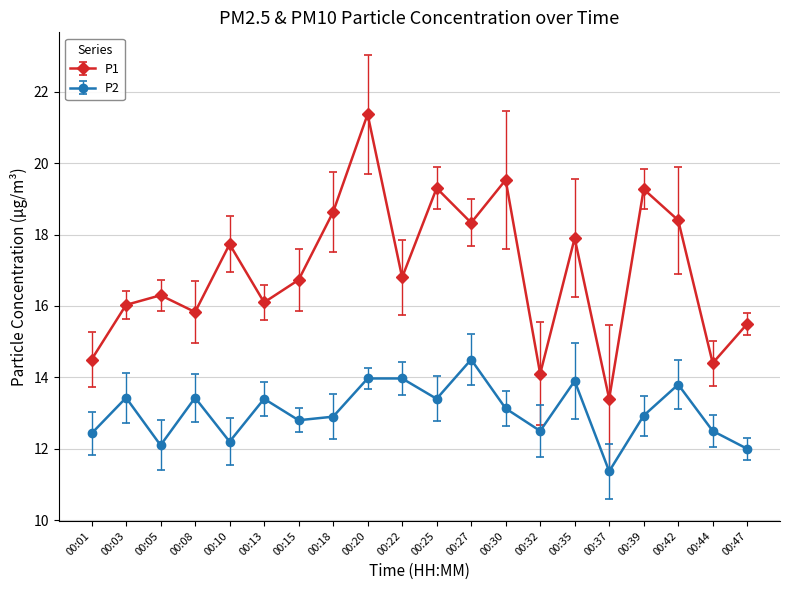

Reading right to left, what are all the values shown in this chart?

P1: 00:47=15.5	00:44=14.4	00:42=18.4	00:39=19.3	00:37=13.4	00:35=17.9	00:32=14.1	00:30=19.5	00:27=18.3	00:25=19.3	00:22=16.8	00:20=21.4	00:18=18.6	00:15=16.7	00:13=16.1	00:10=17.7	00:08=15.8	00:05=16.3	00:03=16.0	00:01=14.5
P2: 00:47=12.0	00:44=12.5	00:42=13.8	00:39=12.9	00:37=11.4	00:35=13.9	00:32=12.5	00:30=13.1	00:27=14.5	00:25=13.4	00:22=14.0	00:20=14.0	00:18=12.9	00:15=12.8	00:13=13.4	00:10=12.2	00:08=13.4	00:05=12.1	00:03=13.4	00:01=12.4